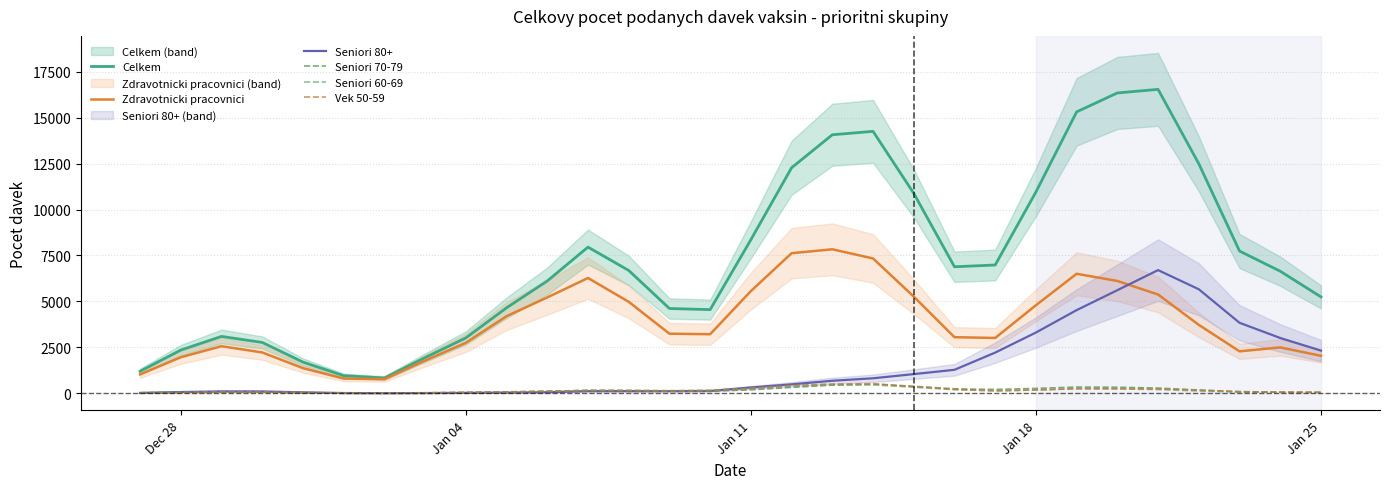

What is the highest value of the Seniori 80+ series?

6704.0